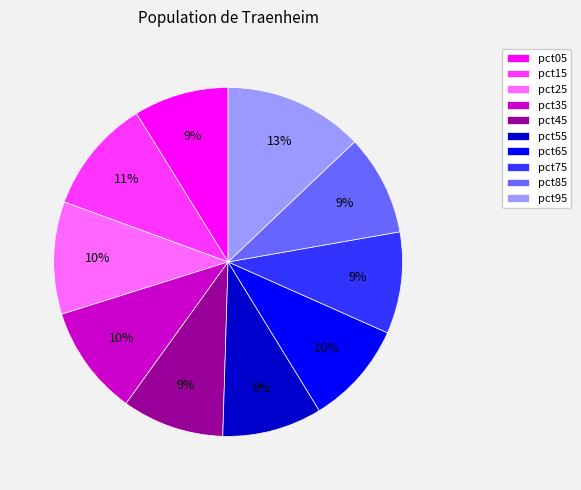

How many segments does this pie chart have?

10